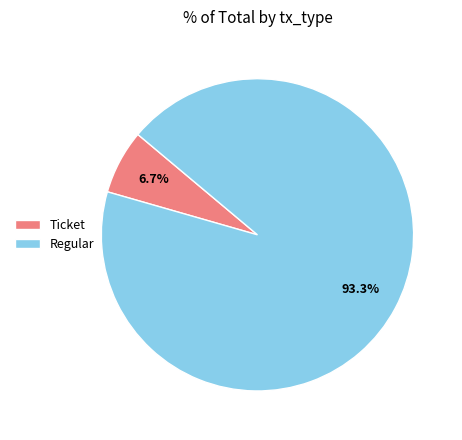

To the nearest percent, what portion does Regular represent?

93%